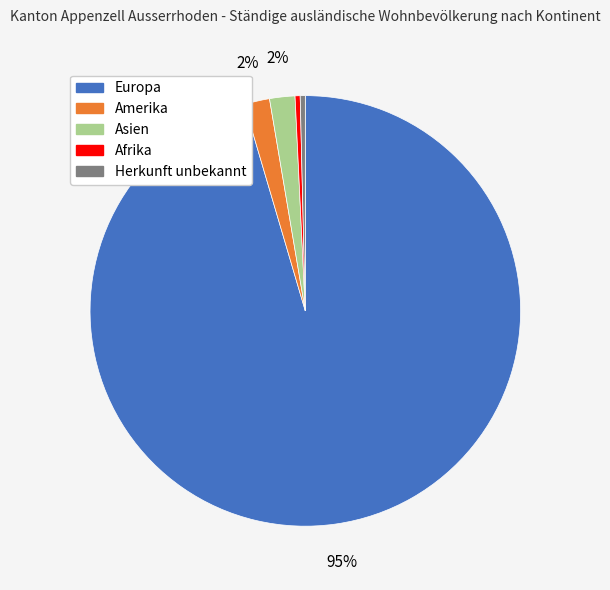

What is the largest slice in the pie chart?

Europa